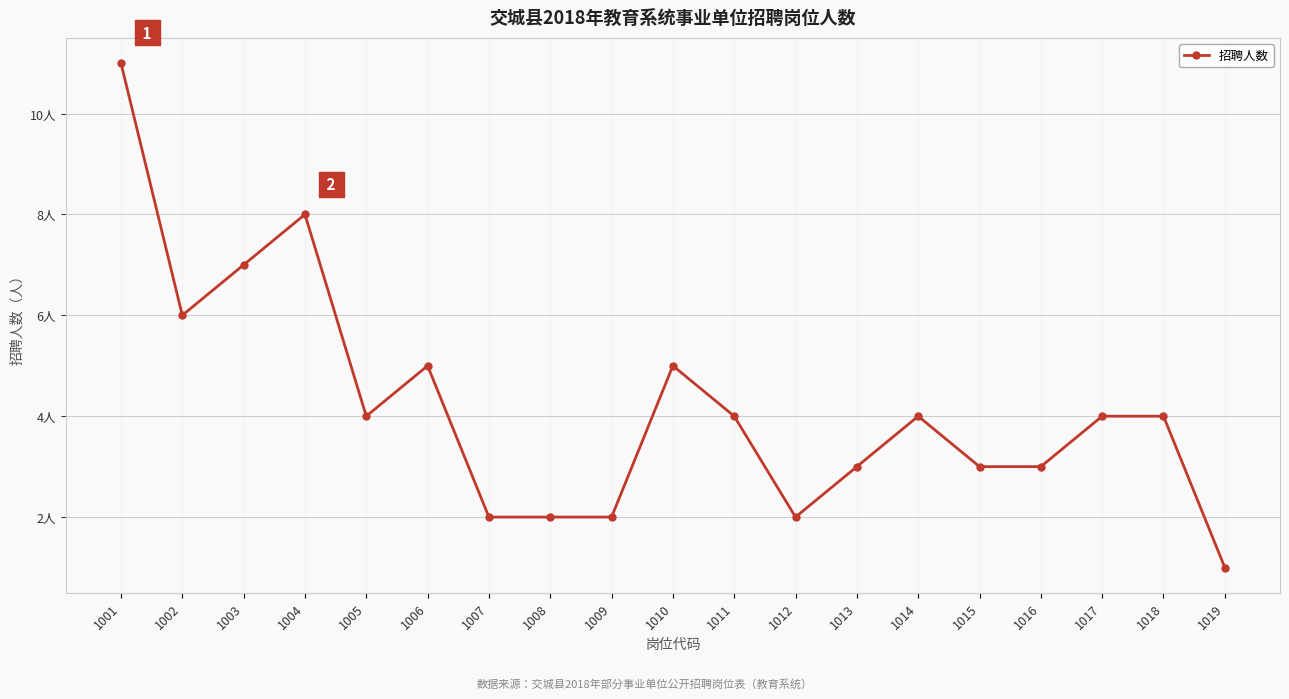

What is the sum of the values at 1001 and 1016?

14